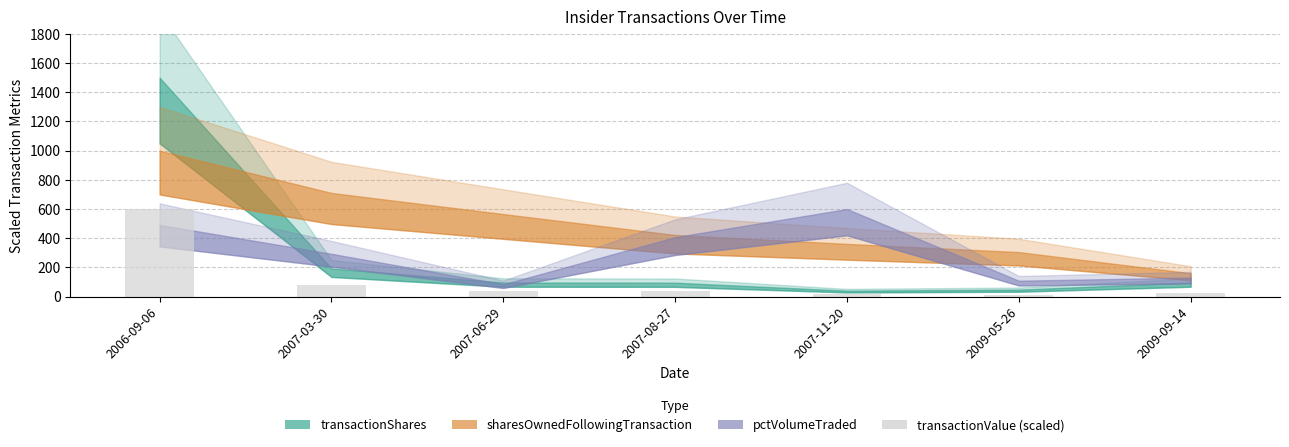

Which has a higher value, 2007-06-29 or 2006-09-06?

2006-09-06